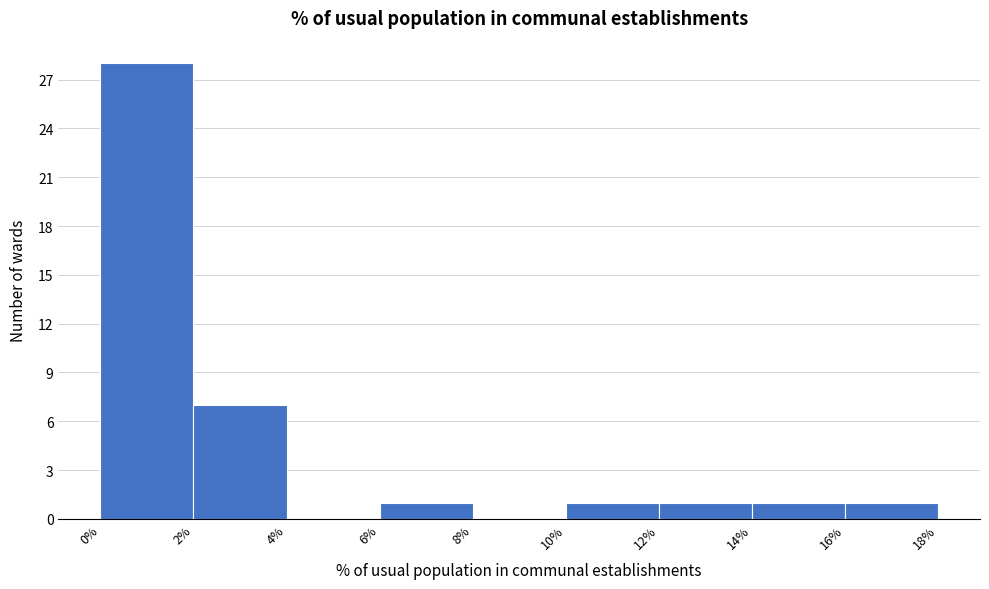

How tall is the bar that spans 14% to 16% on the x-axis? The values are not printed on the chart, so give them approximately, as read against the axis.

1